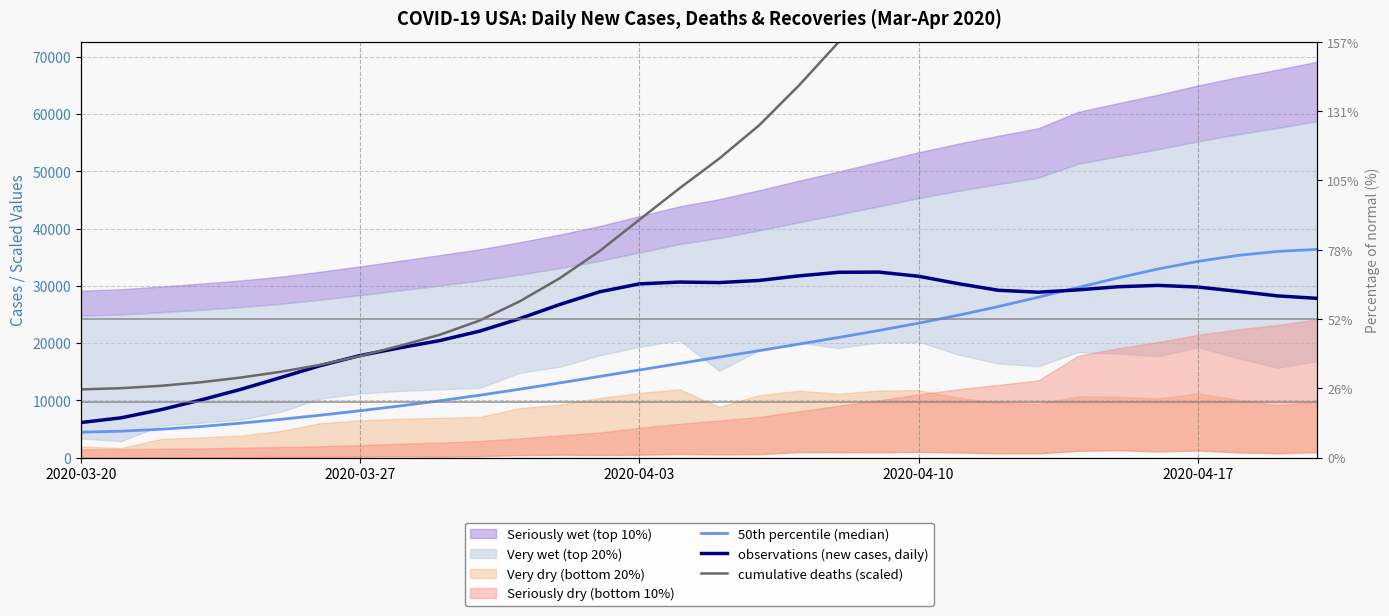

What is the spread (max minus min) of values at 2020-04-10?

7729.8